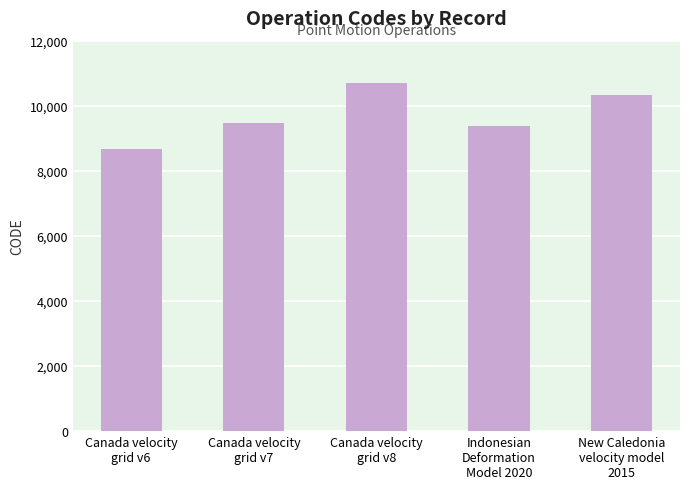

The value at New Caledonia
velocity model
2015 is 10323. True or false?

True